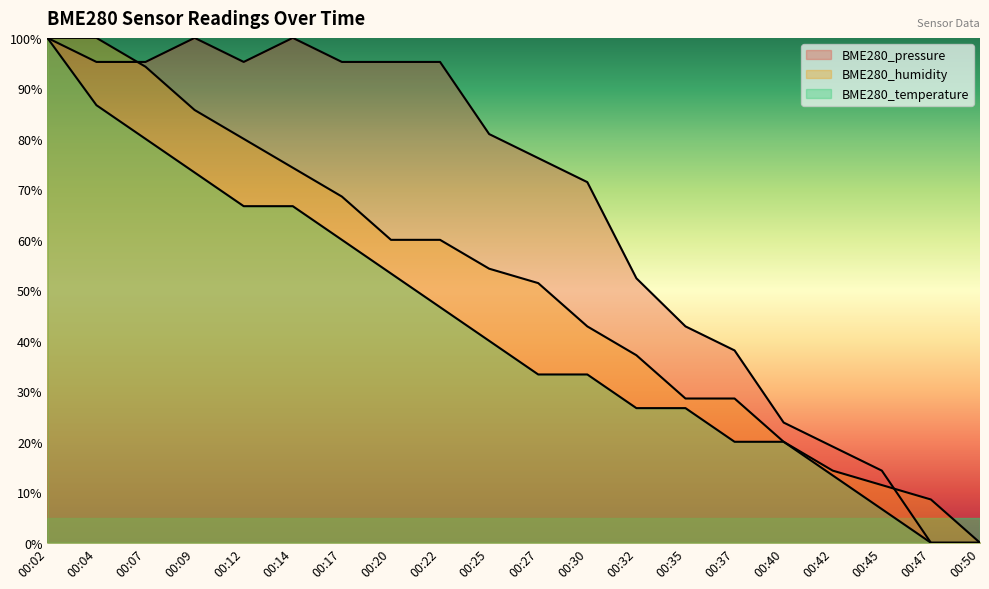

How many data points in BME280_humidity are less than 54?

10